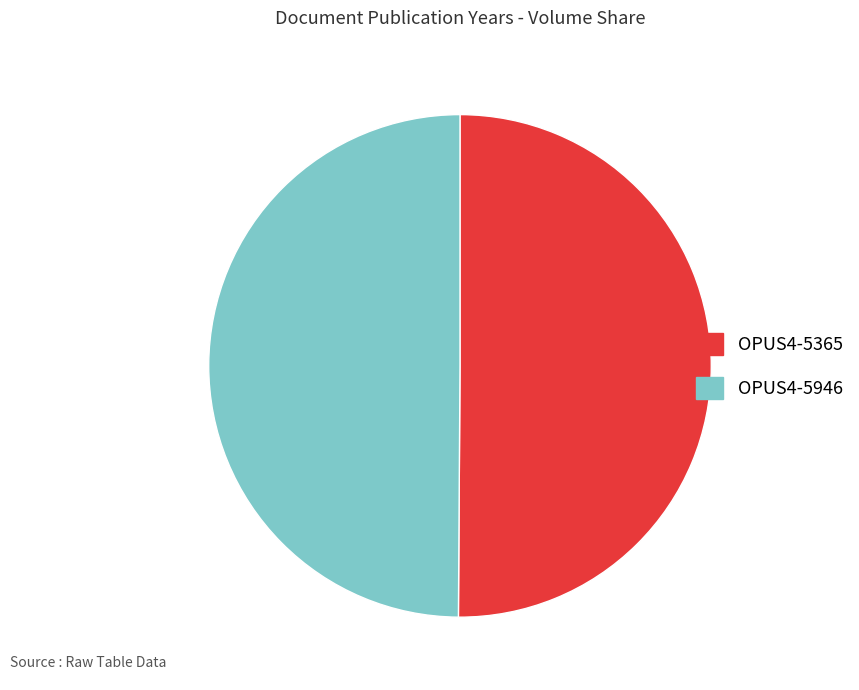

The OPUS4-5946 slice represents 50% of the pie. True or false?

True